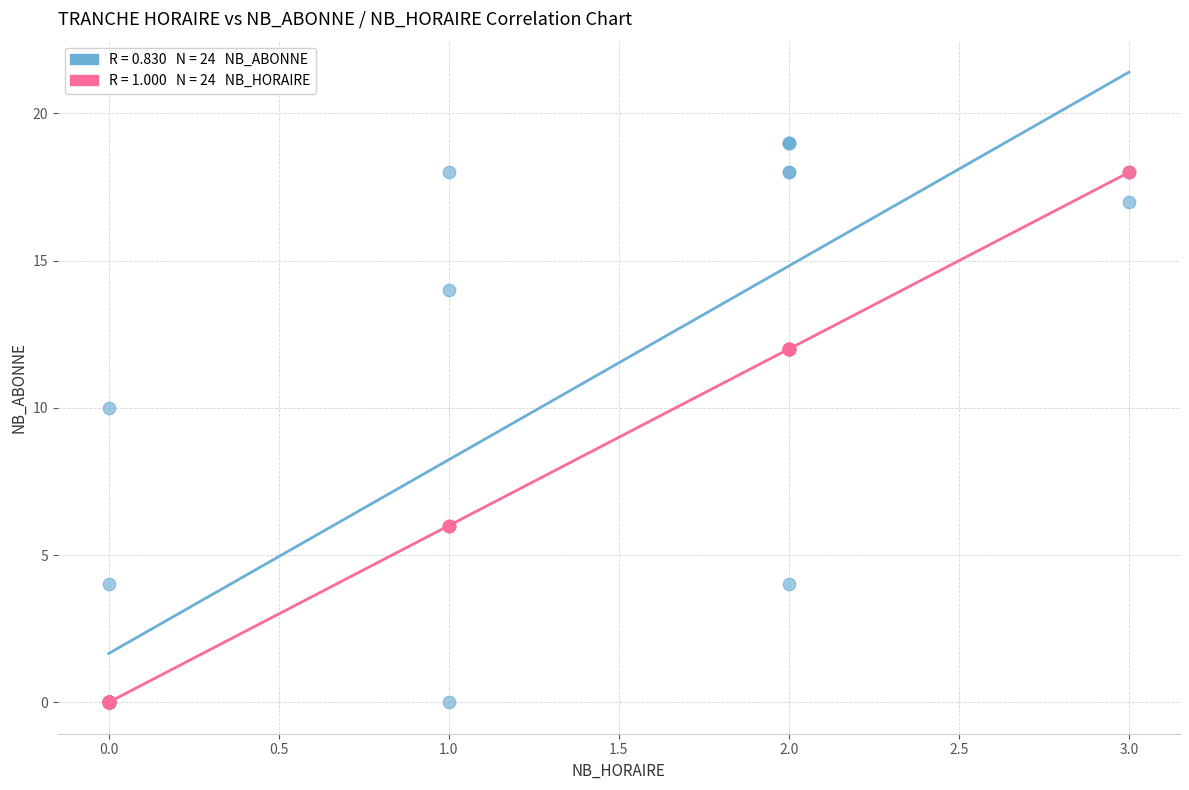

Across all series, what Y value is closest to 9?

10